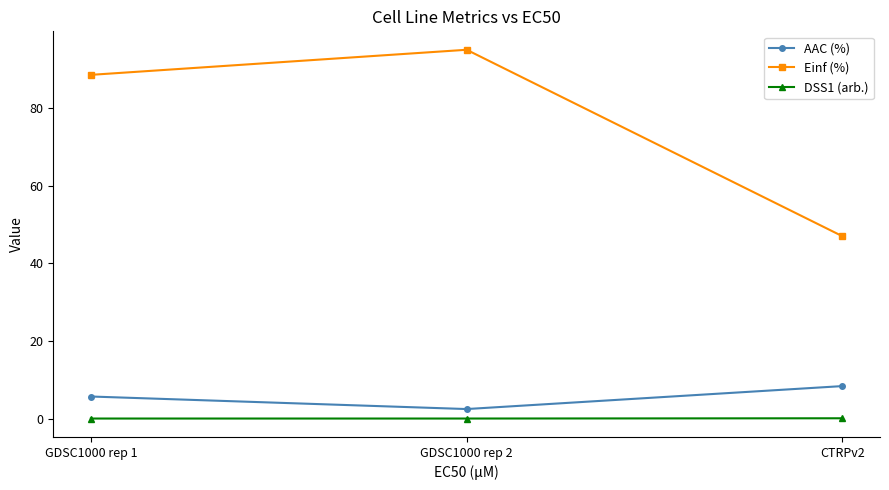

What is the label of the 2nd point from the right?

GDSC1000 rep 2